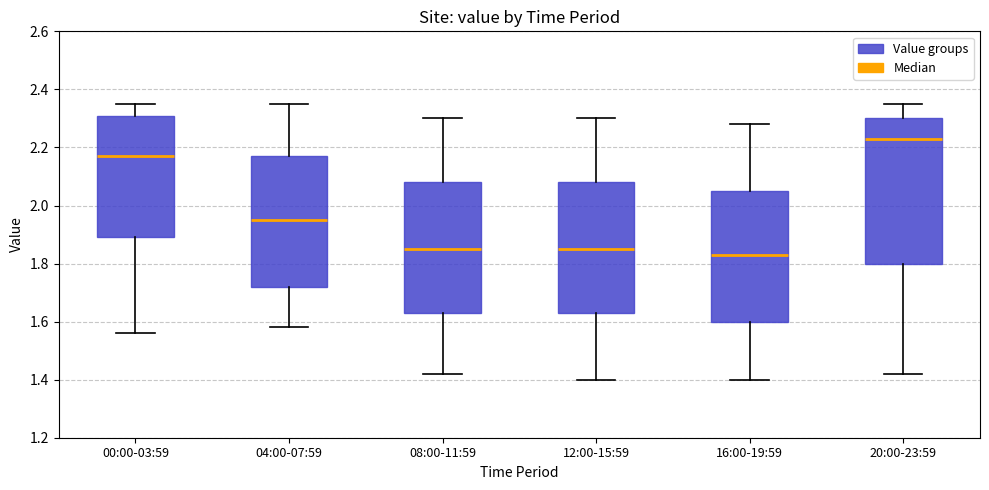

Where is the lower edge of the box for 12:00-15:59 on the y-axis? The values are not printed on the chart, so give them approximately, as read against the axis.

1.64